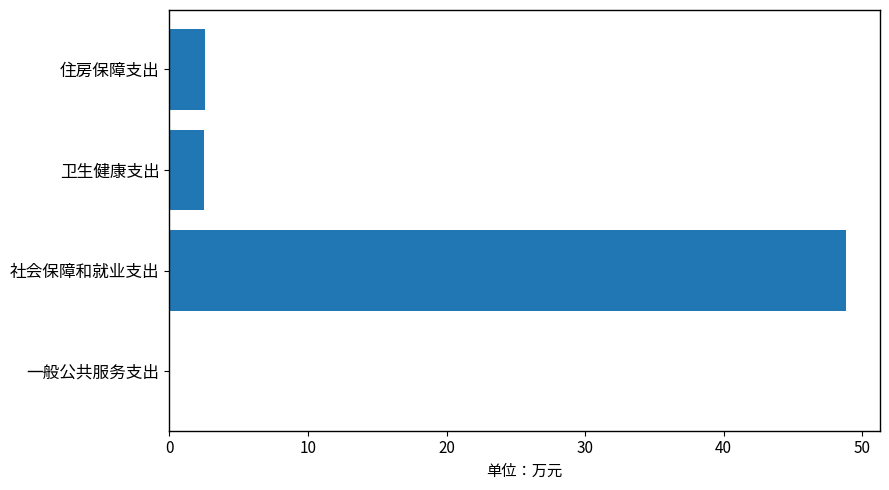

The value at 社会保障和就业支出 is 32.7. True or false?

False